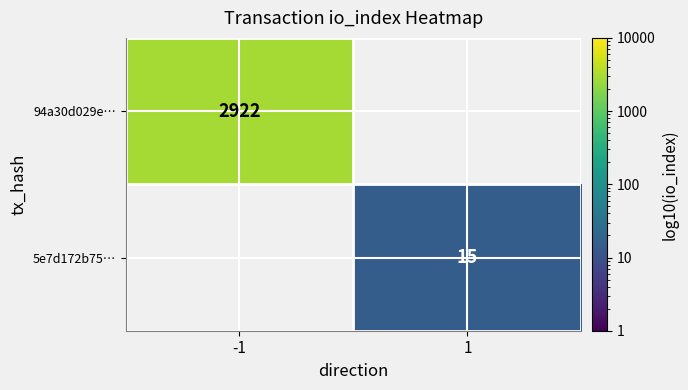

Is the value of 94a30d029e… at -1 greater than the value of 5e7d172b75… at 1?

Yes